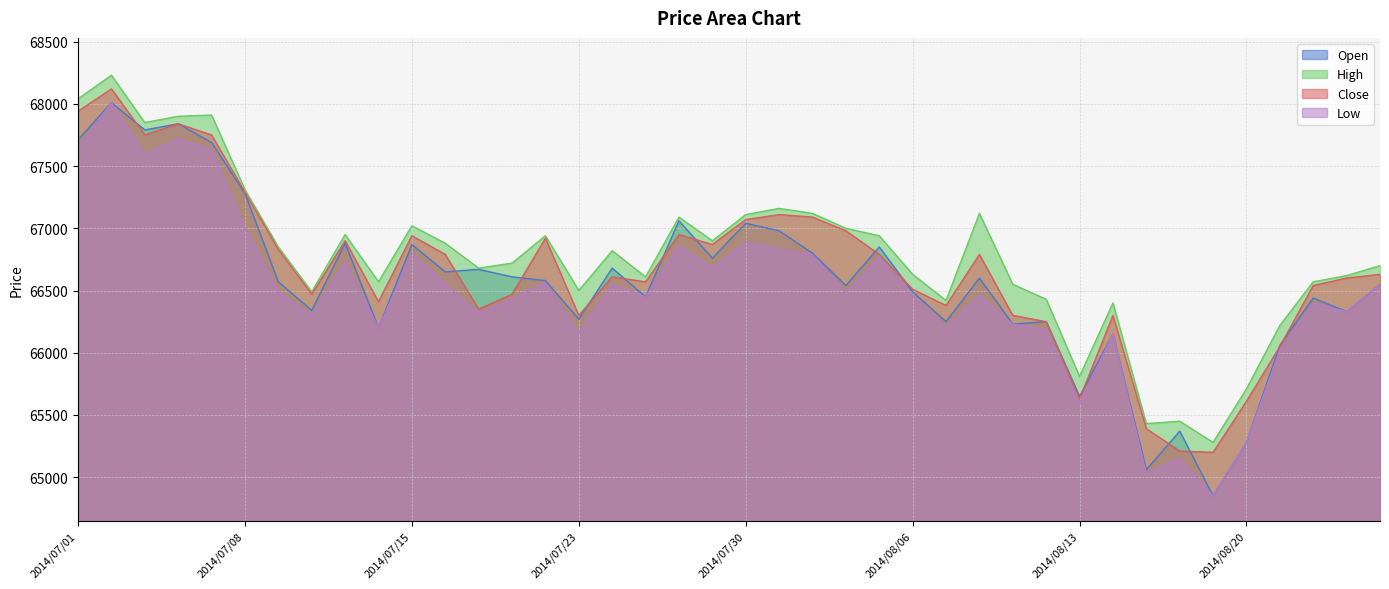

Is it true that Low equals 66790 at 2014/08/01?

True